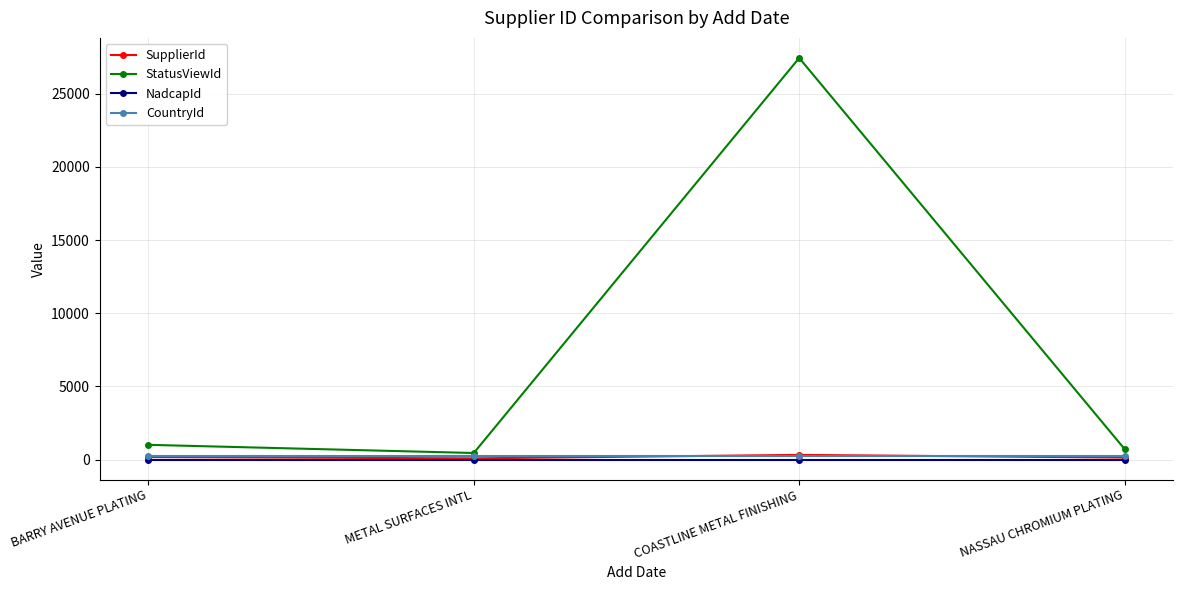

Does the chart display data point markers on the line(s)?

Yes